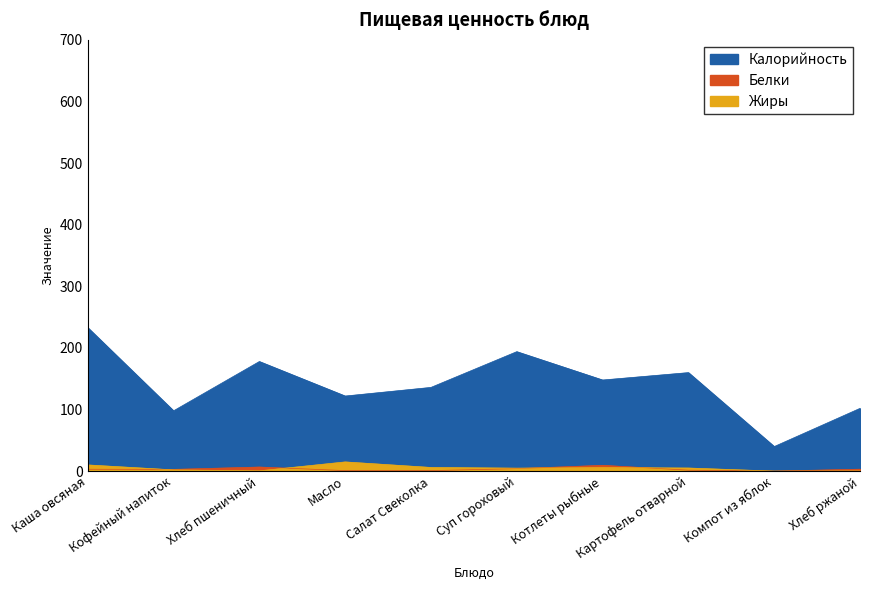

In Жиры, how many points are higher than both neighbors (excluding endpoints)?

2